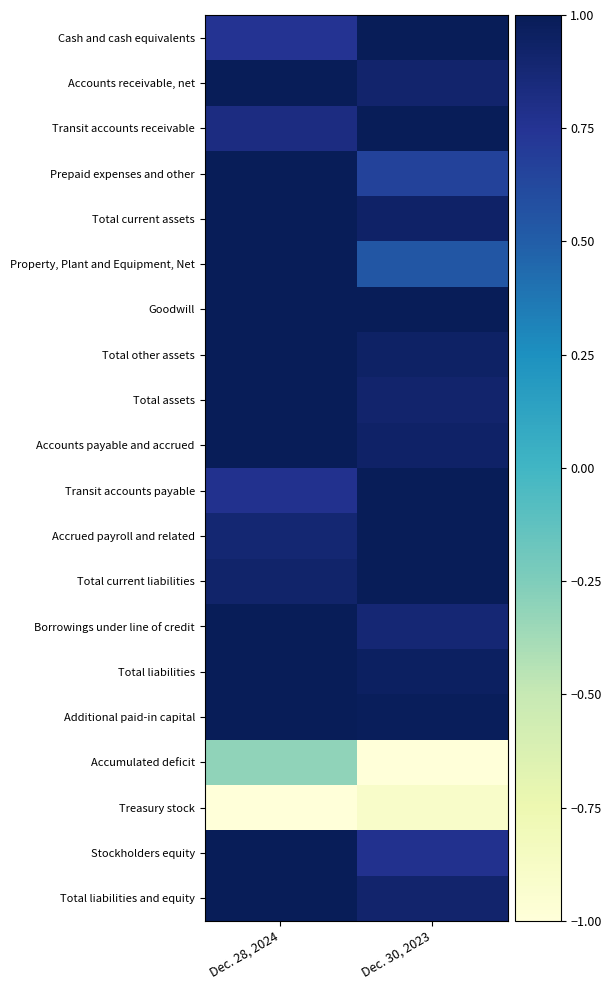

How many categories are shown in the chart?

2